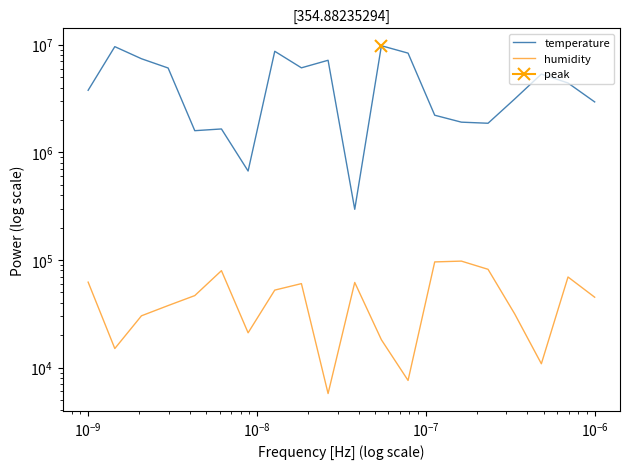

The humidity series shows 18624.4 at 17. True or false?

False